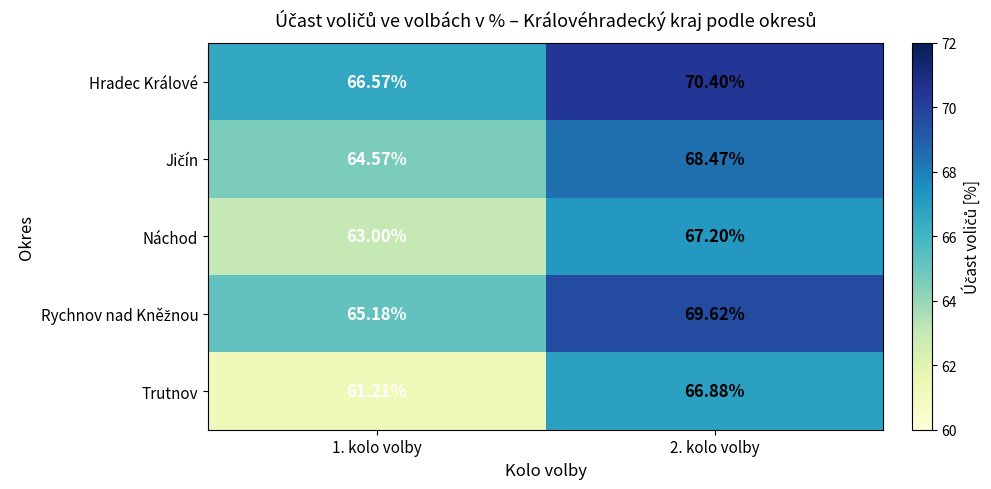

Between 1. kolo volby and 2. kolo volby, which series saw the biggest shift?

Trutnov